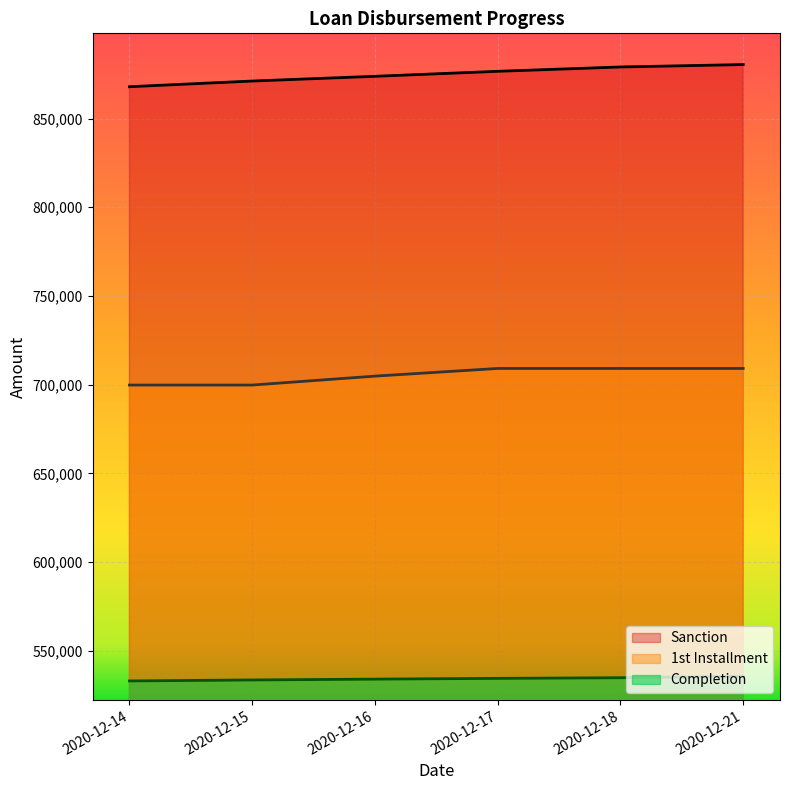

True or false: Sanction and 1st Installment intersect in this chart.

False